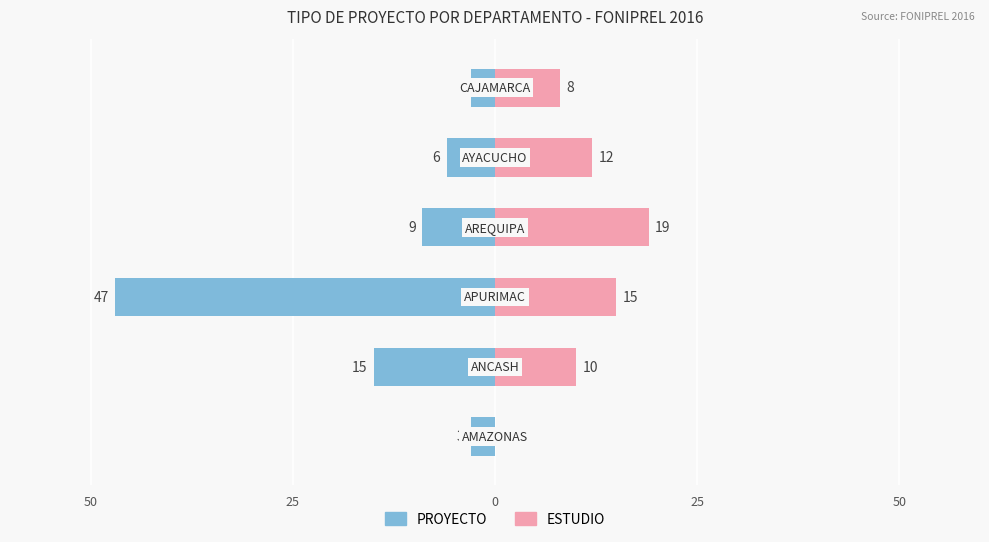

What is the difference between the maximum and minimum values in the PROYECTO series?

44